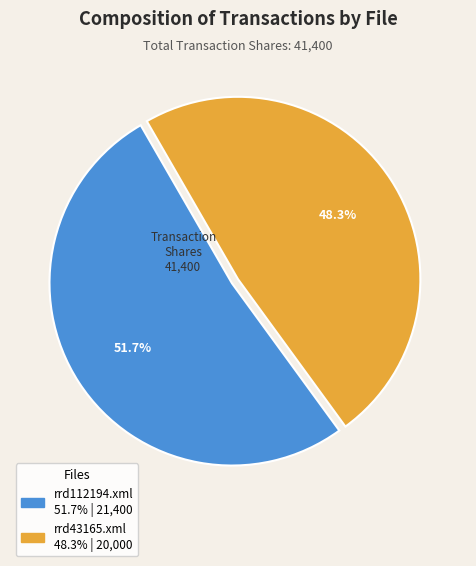

What is the largest slice in the pie chart?

rrd112194.xml